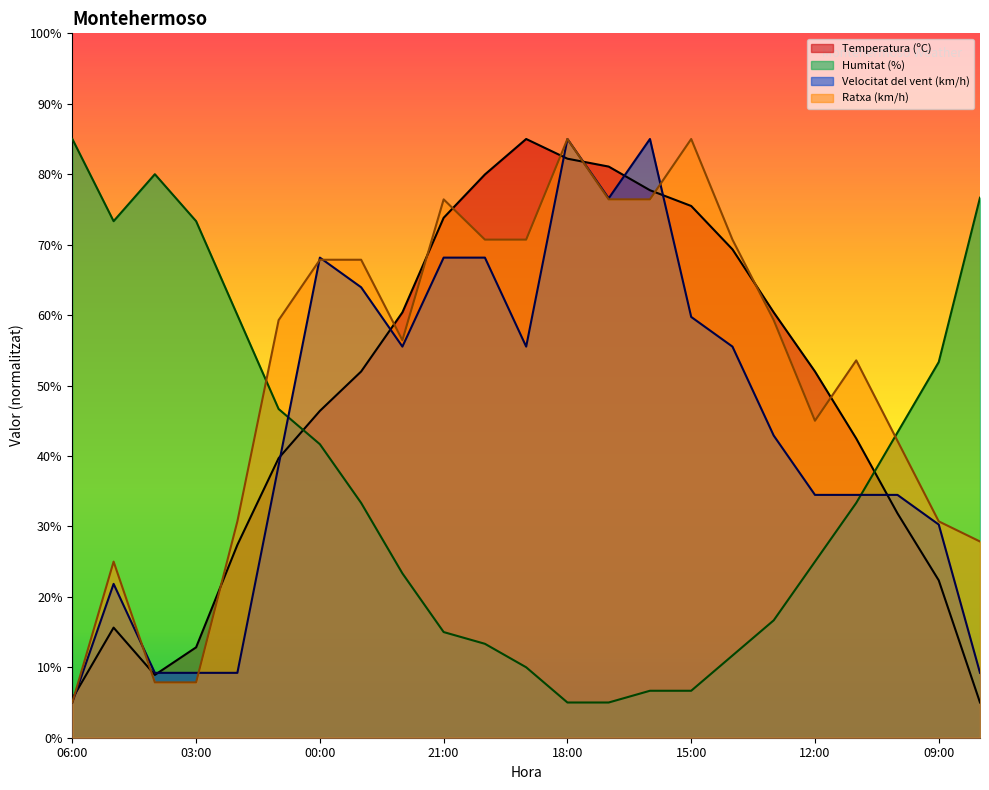

At which label is Temperatura (ºC) closest to 45?

00:00